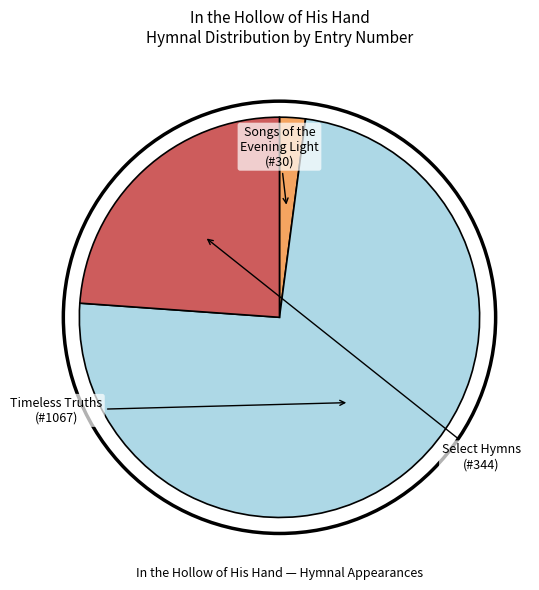

Count the number of slices in the pie.

3